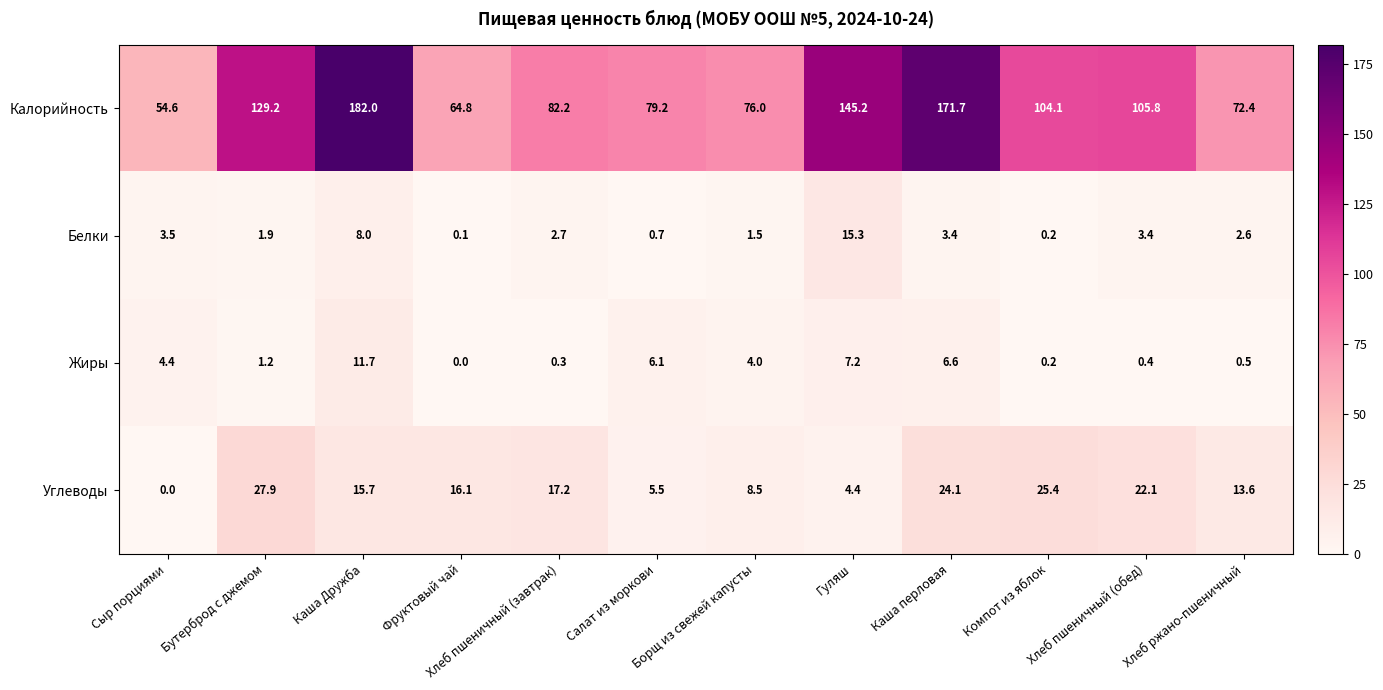

At which label does Жиры reach its peak?

Каша Дружба